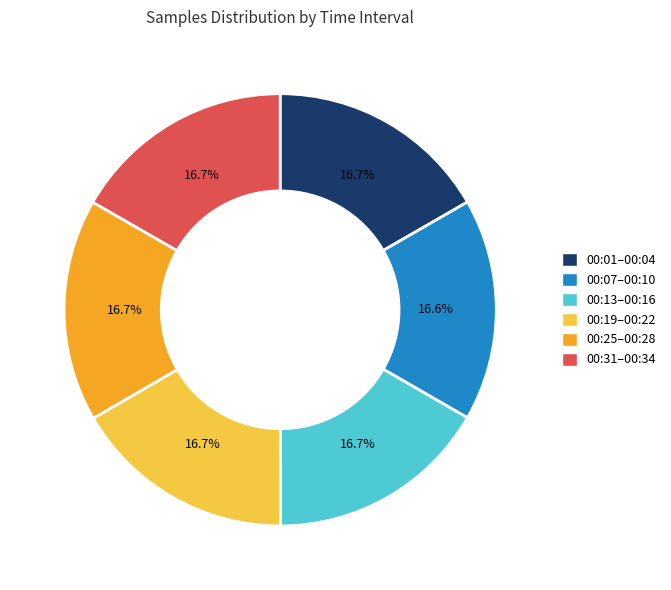

What is the ratio of the value at 00:13–00:16 to the value at 00:07–00:10?

1.0